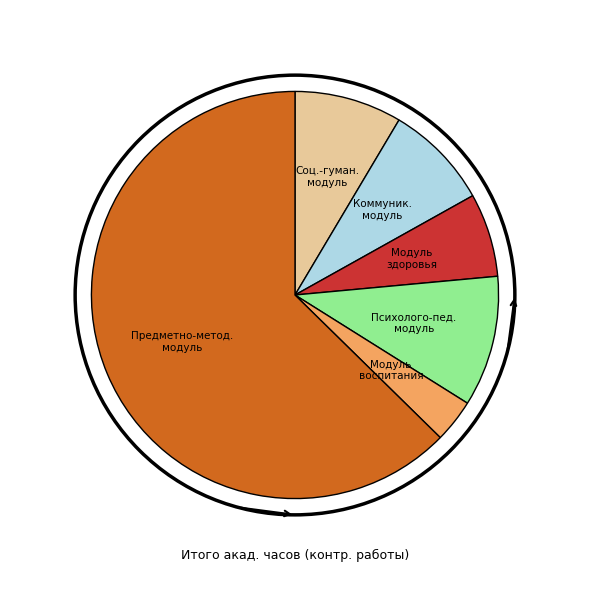

What is the smallest slice in the pie chart?

Модуль воспитания